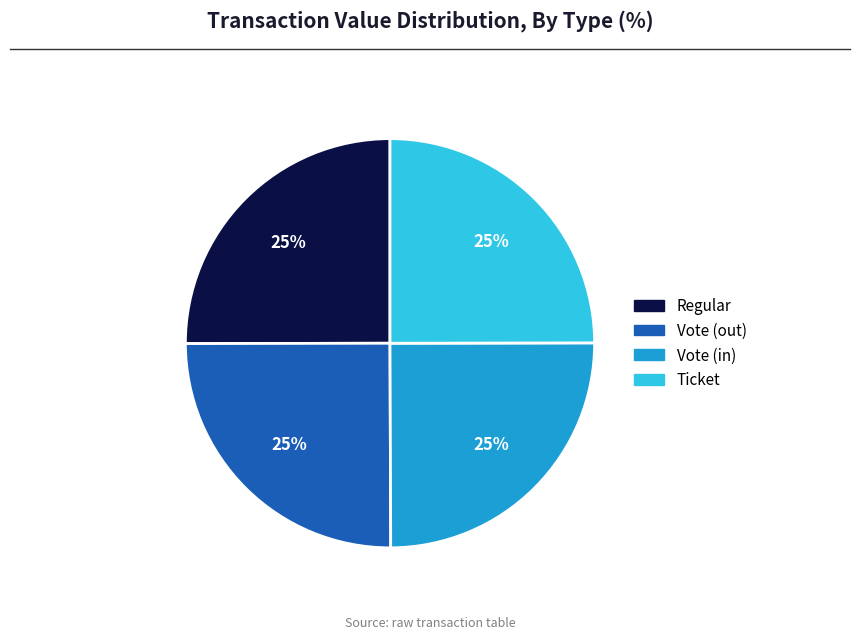

To the nearest percent, what is the average slice percentage?

25%